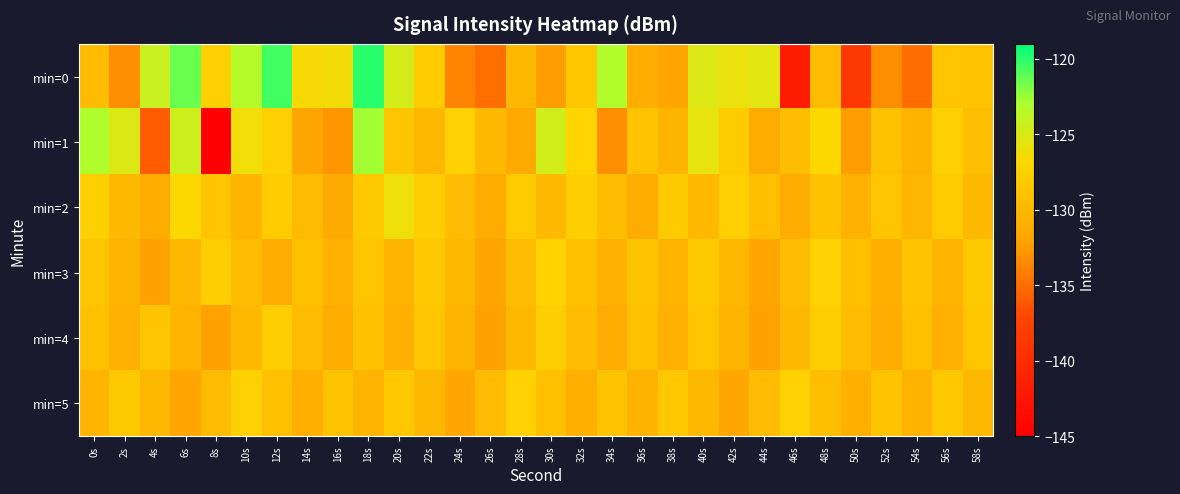

List the series in order of their peak value, highest first.

min=0, min=1, min=2, min=3, min=5, min=4